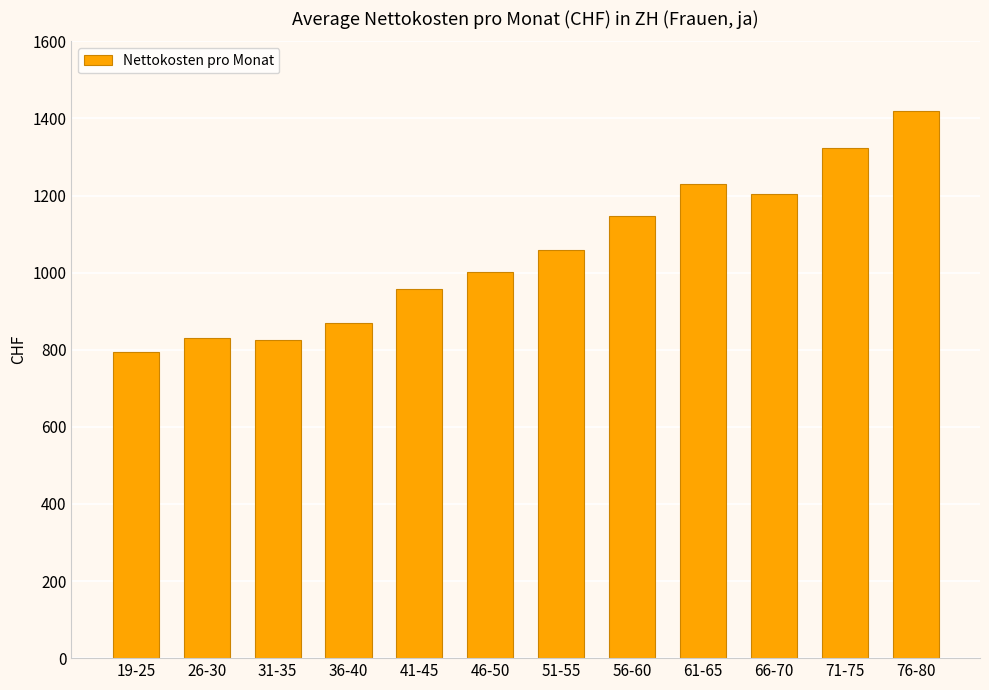

What is the sum of all values?

12659.1